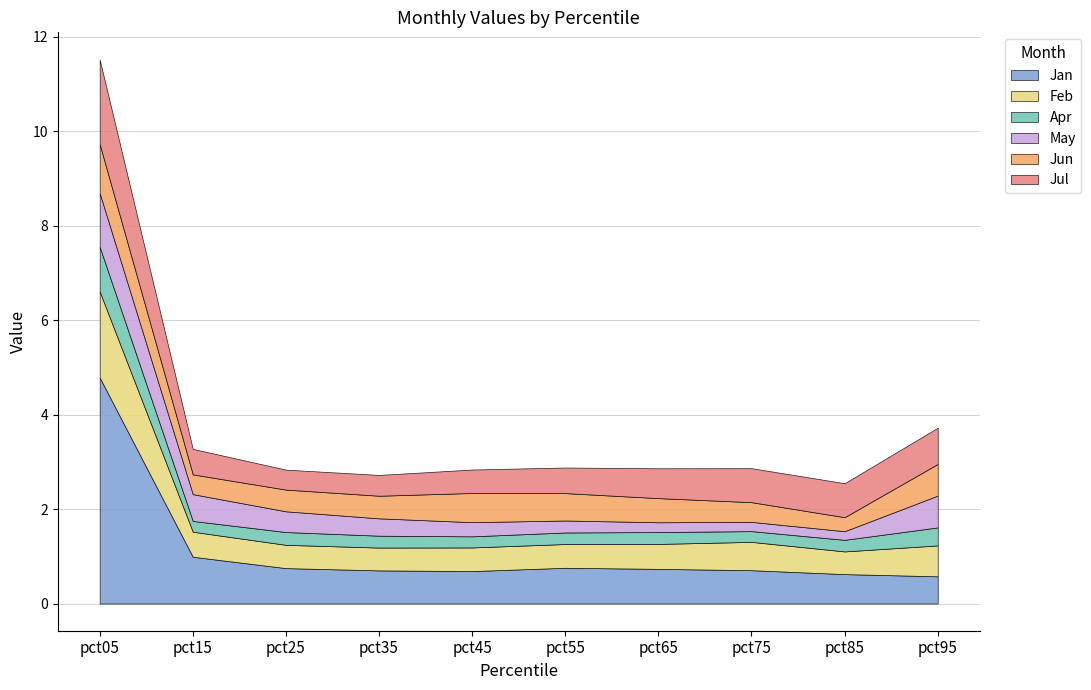

Reading left to right, what are all the values shown in this chart?

Jan: 4.8	1.0	0.7	0.7	0.7	0.8	0.7	0.7	0.6	0.6
Feb: 1.8	0.5	0.5	0.5	0.5	0.5	0.5	0.6	0.5	0.7
Apr: 0.9	0.2	0.3	0.3	0.2	0.2	0.3	0.2	0.2	0.4
May: 1.1	0.6	0.4	0.4	0.3	0.3	0.2	0.2	0.2	0.7
Jun: 1.0	0.4	0.5	0.5	0.6	0.6	0.5	0.4	0.3	0.7
Jul: 1.8	0.5	0.4	0.4	0.5	0.5	0.6	0.7	0.7	0.8